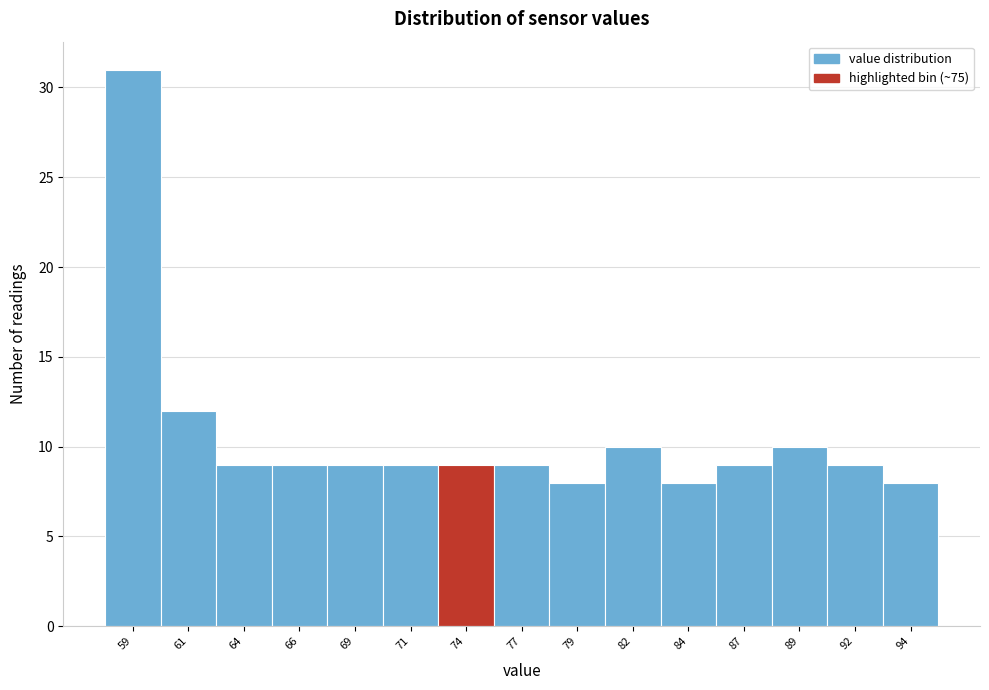

Reading left to right, transcribe all the data shown in this chart.

59=31	61=12	64=9	66=9	69=9	71=9	74=9	77=9	79=8	82=10	84=8	87=9	89=10	92=9	94=8